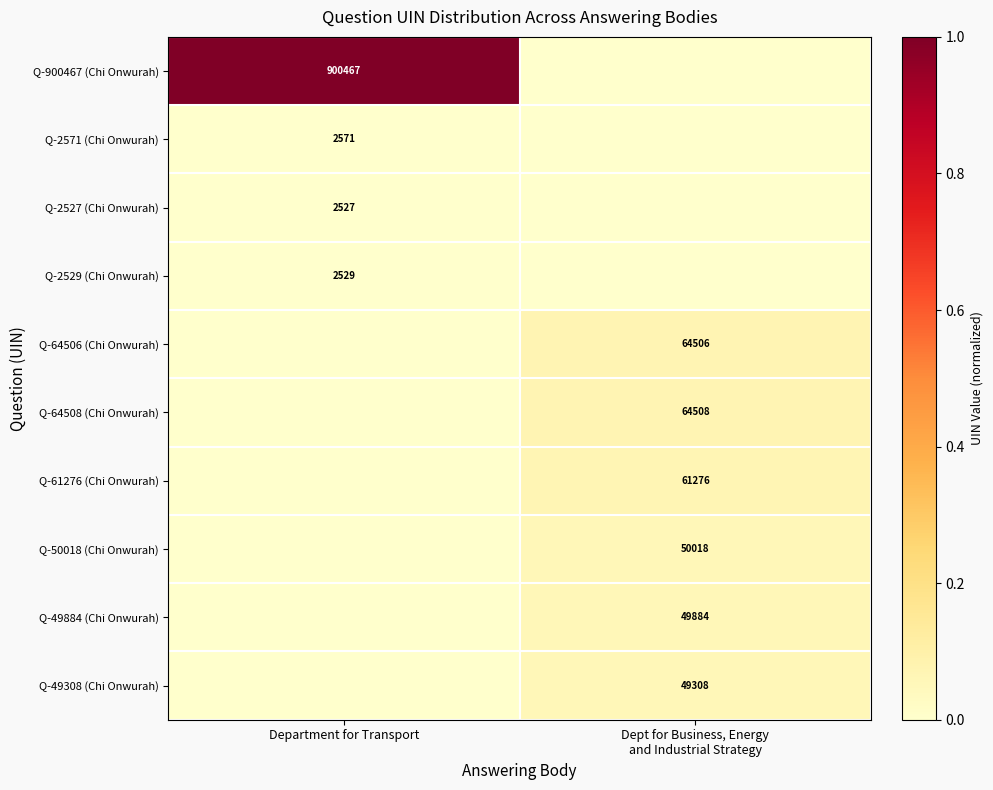

At how many categories does at least one series exceed 0?

2